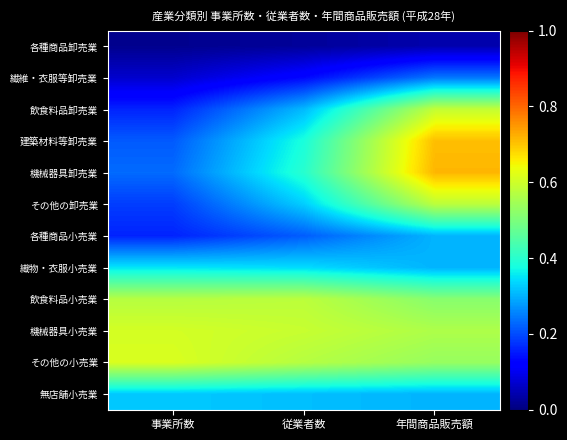

Between 事業所数 and 年間商品販売額, which series saw the biggest shift?

建築材料等卸売業